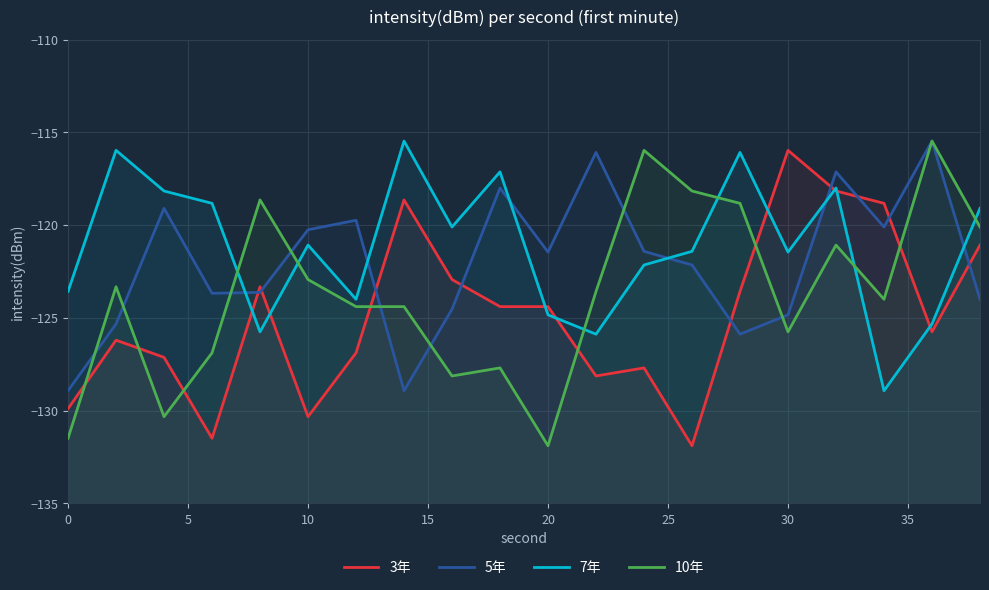

How many categories are shown in the chart?

20